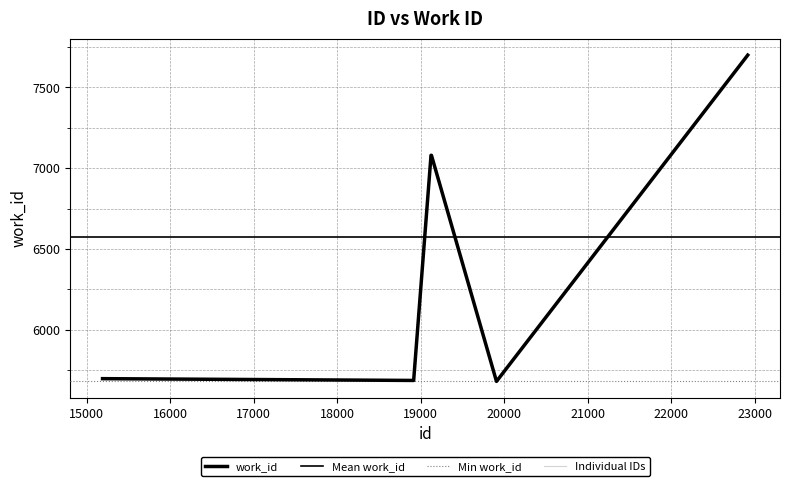

What is the change in value from 19126 to 22919?

+620